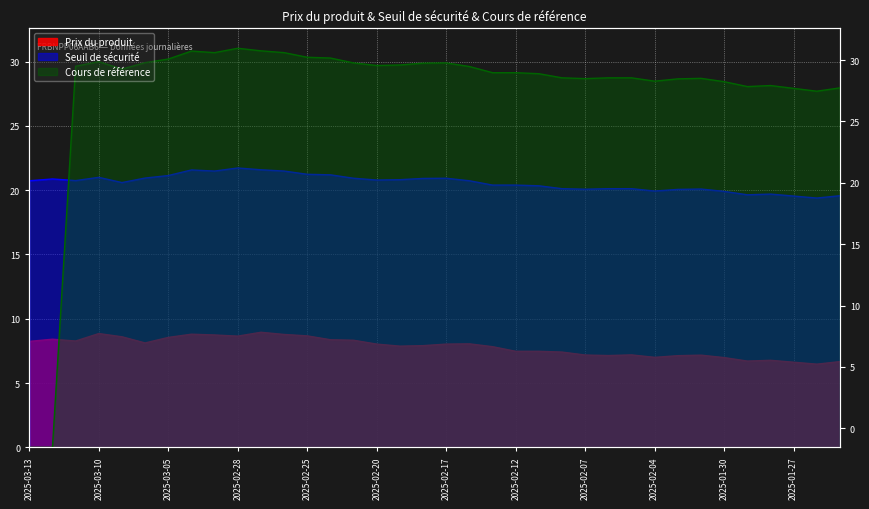

List the series in order of their overall mean, highest first.

Cours de référence, Seuil de sécurité, Prix du produit